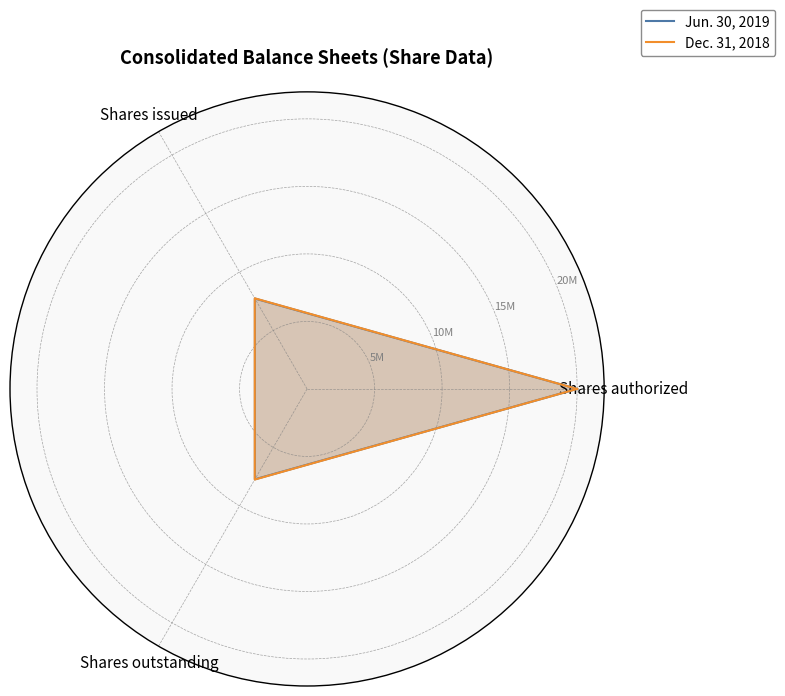

True or false: Dec. 31, 2018 and Jun. 30, 2019 intersect in this chart.

False